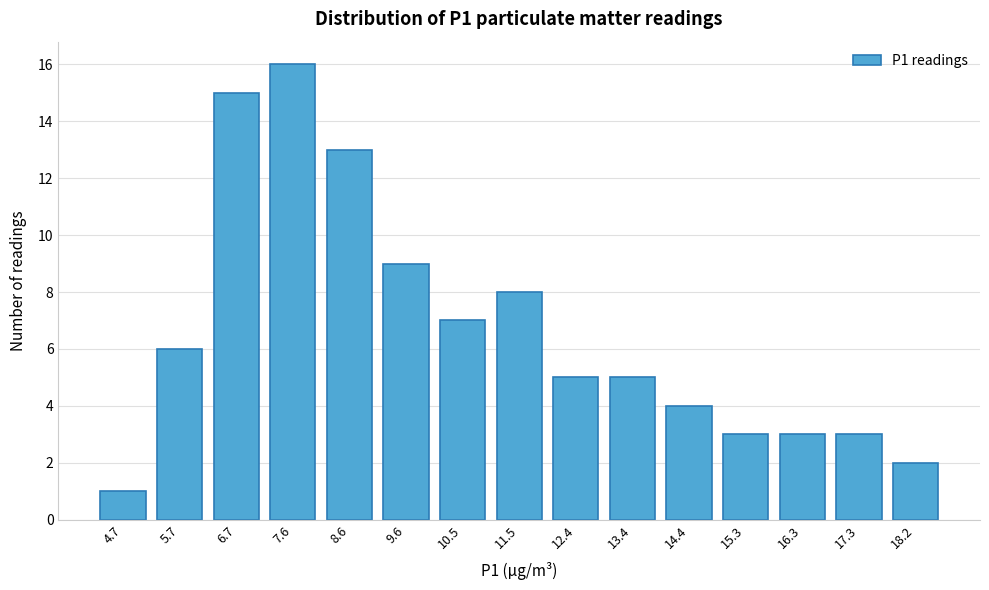

Reading left to right, list all the values displayed in this chart.

4.7=1	5.7=6	6.7=15	7.6=16	8.6=13	9.6=9	10.5=7	11.5=8	12.4=5	13.4=5	14.4=4	15.3=3	16.3=3	17.3=3	18.2=2